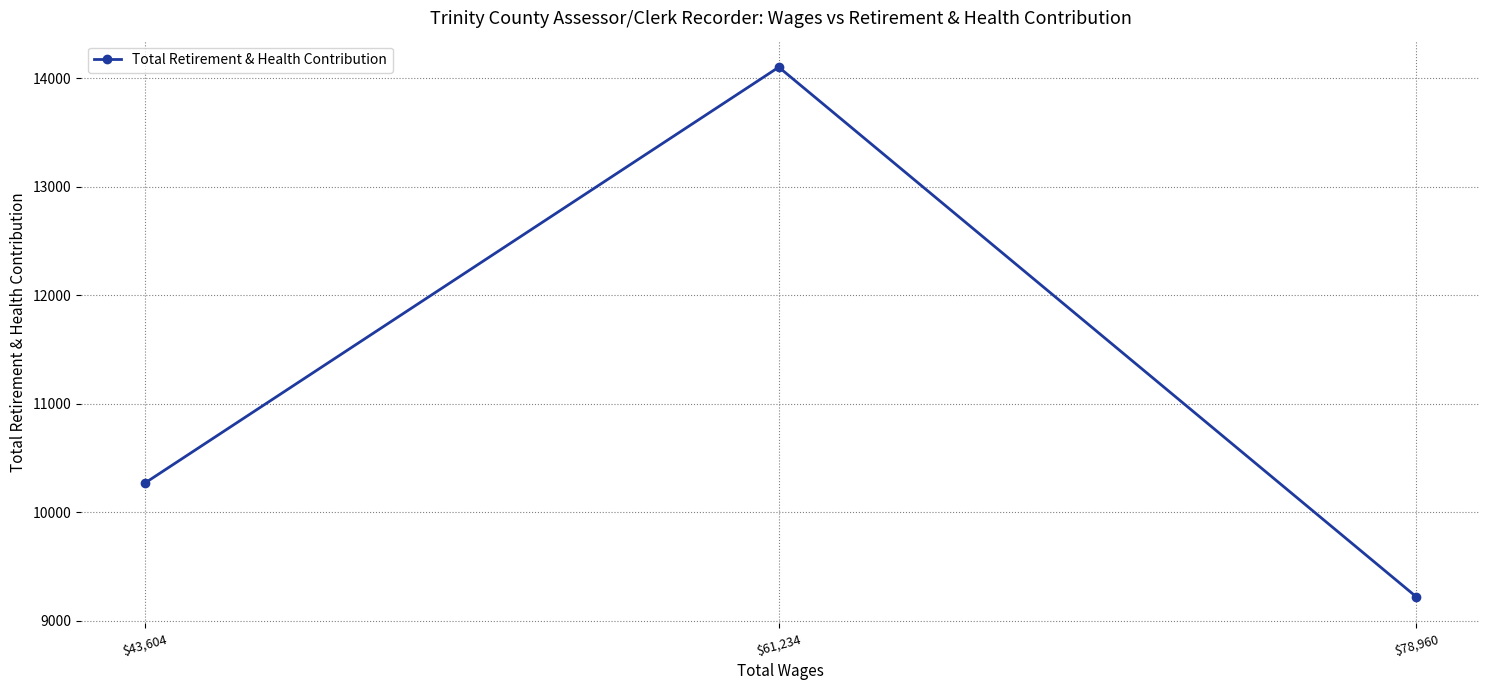

What is the approximate value at $78,960?

9219.1